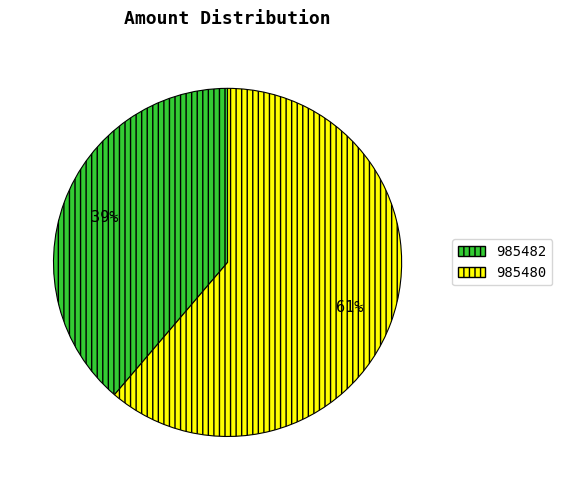

What is the smallest slice in the pie chart?

985482